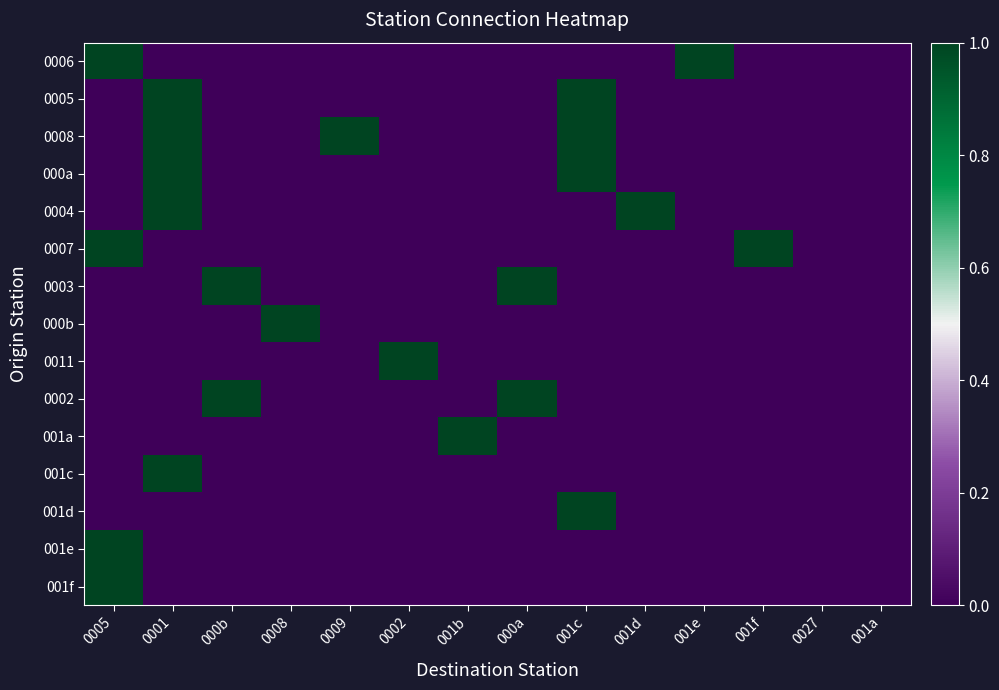

Count the number of data series in this chart.

15